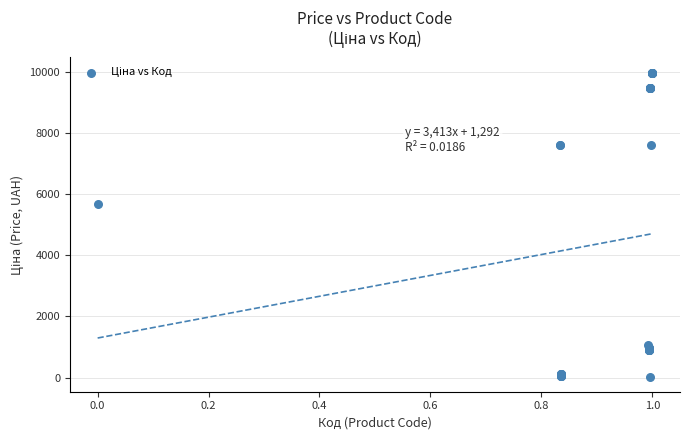

What Y value in the scatter plot is closest to 5003?

5673.8